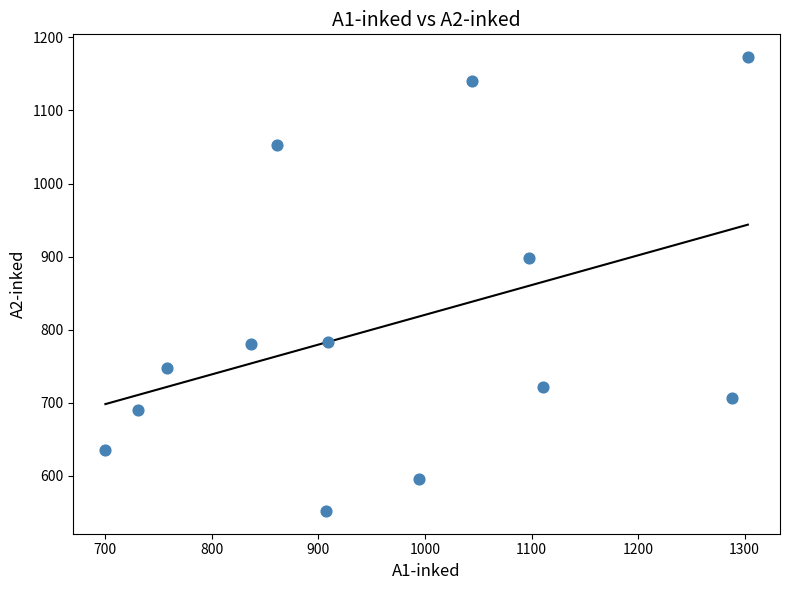

What is the range of Y values (max minus min)?

621